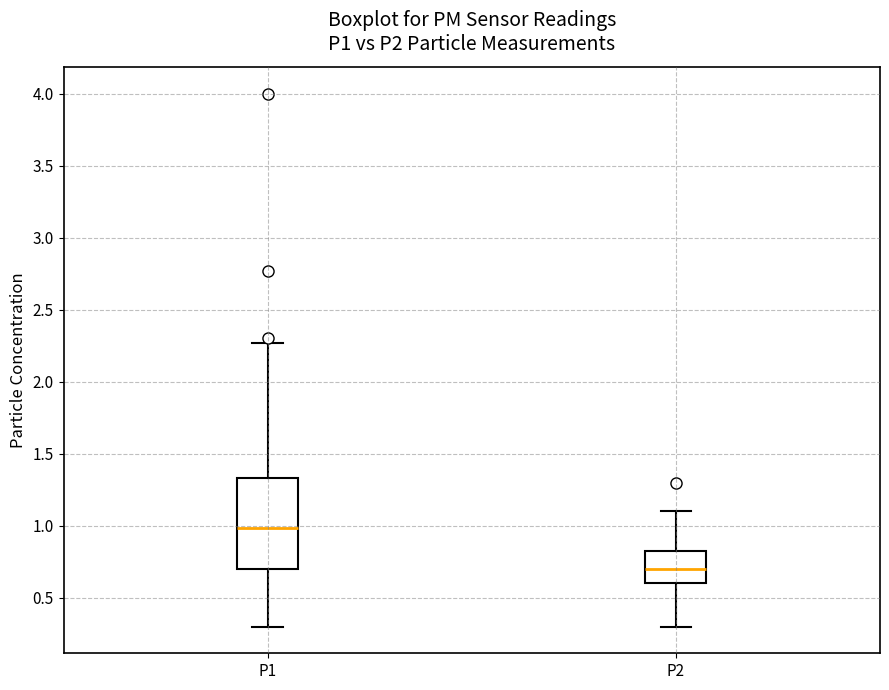

Reading left to right, read every box against the y-axis: the position of its median line, the range the box covers, and the ends of its whiskers. The values are not printed on the chart, so give them approximately, as read against the axis.

P1: median 1.00, box 0.70 to 1.35, whiskers 0.30 to 2.25
P2: median 0.70, box 0.60 to 0.85, whiskers 0.30 to 1.10